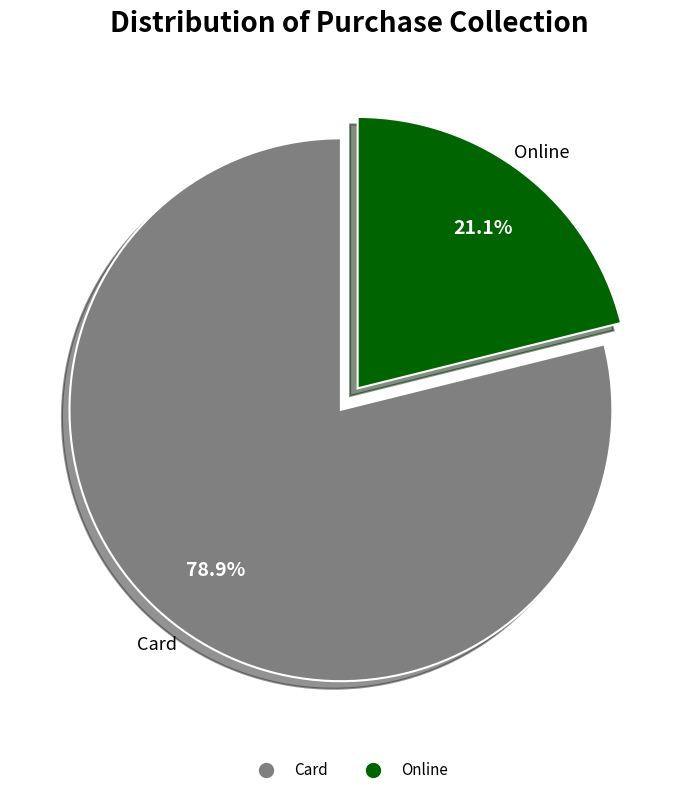

Which category has the smallest portion of the pie?

Online